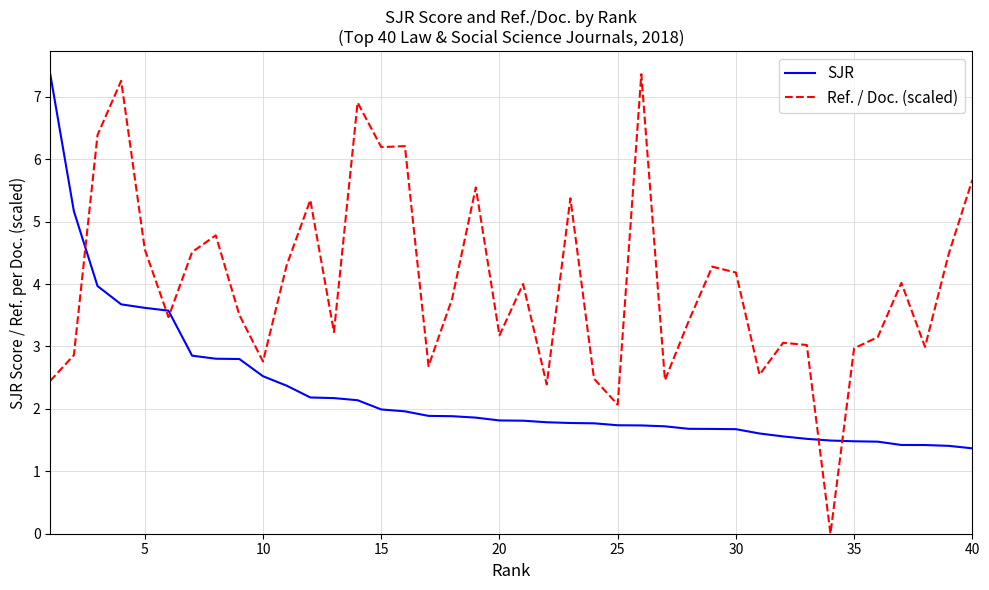

What is the greatest value displayed?

7.4